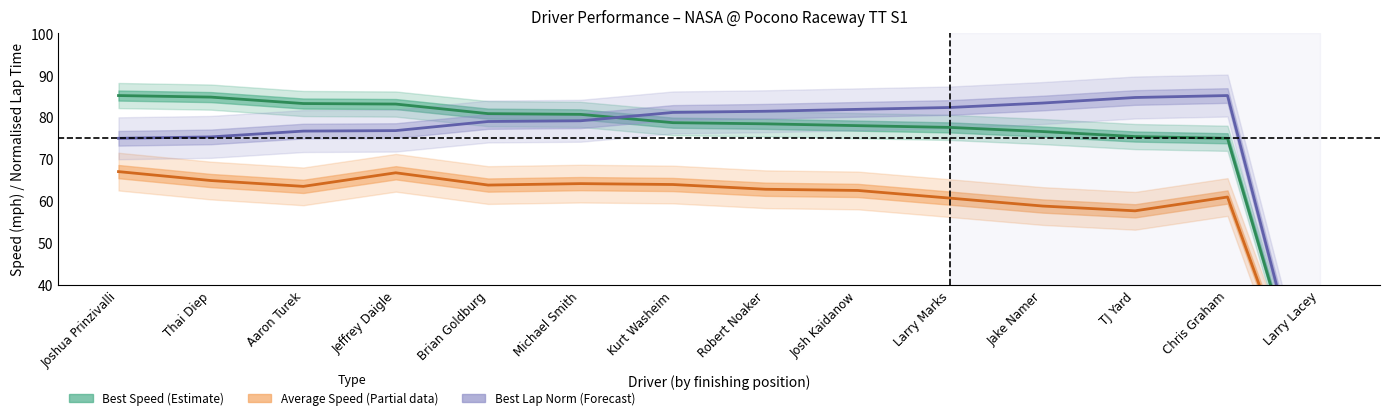

Does the chart display data point markers on the line(s)?

No